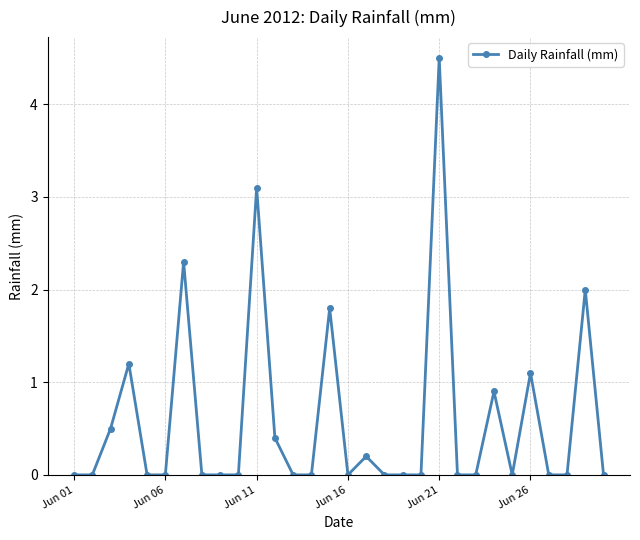

What is the greatest value displayed?

4.5